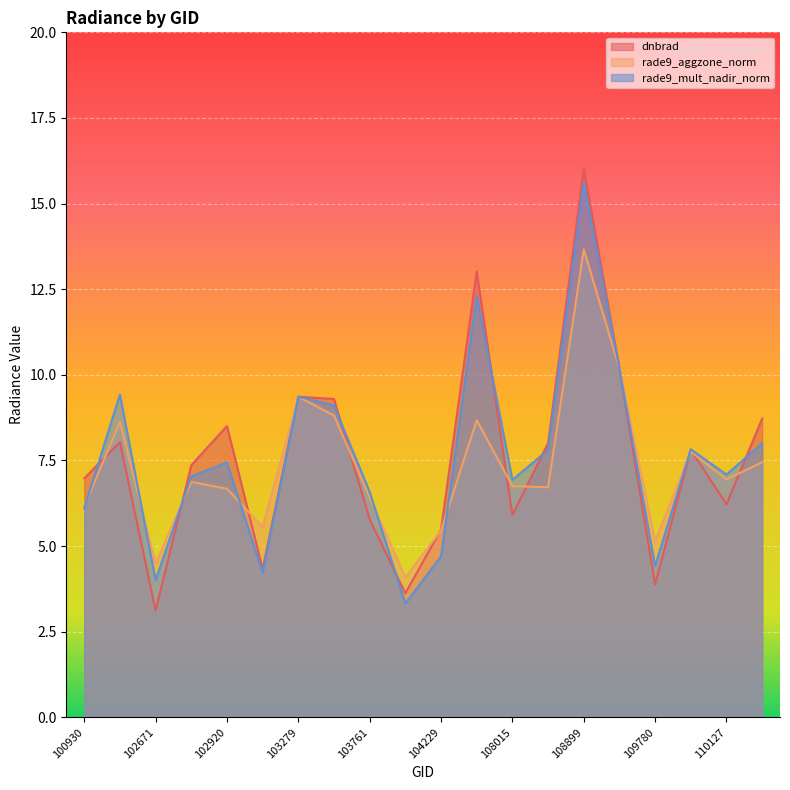

After their last crossing, which series has the higher values: dnbrad or rade9_aggzone_norm?

dnbrad